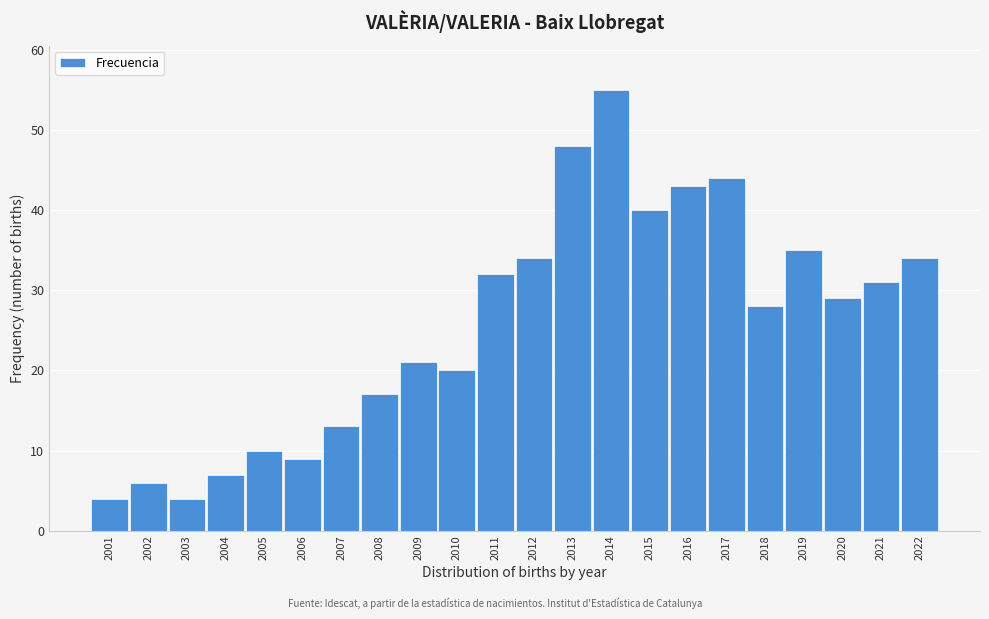

Reading right to left, what are all the values shown in this chart?

2022=34	2021=31	2020=29	2019=35	2018=28	2017=44	2016=43	2015=40	2014=55	2013=48	2012=34	2011=32	2010=20	2009=21	2008=17	2007=13	2006=9	2005=10	2004=7	2003=4	2002=6	2001=4